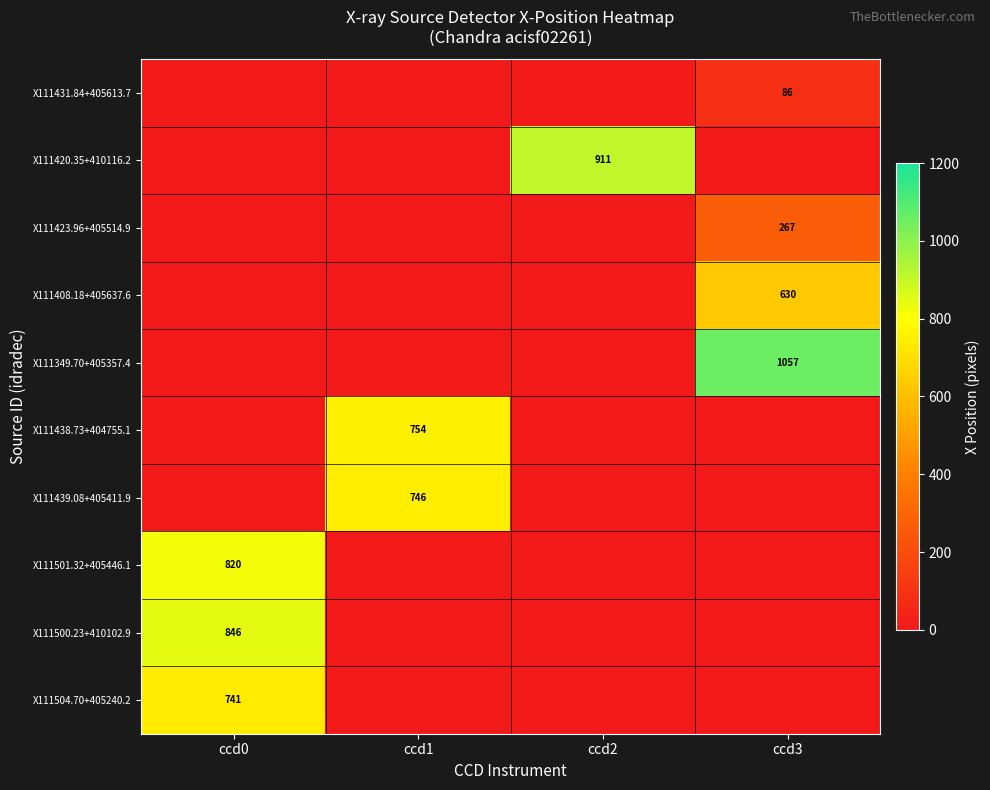

Is it true that X111504.70+405240.2 equals 965 at ccd0?

False